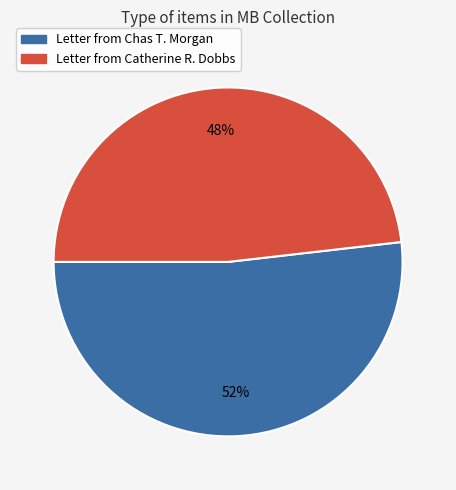

Does any single category account for the majority?

Yes